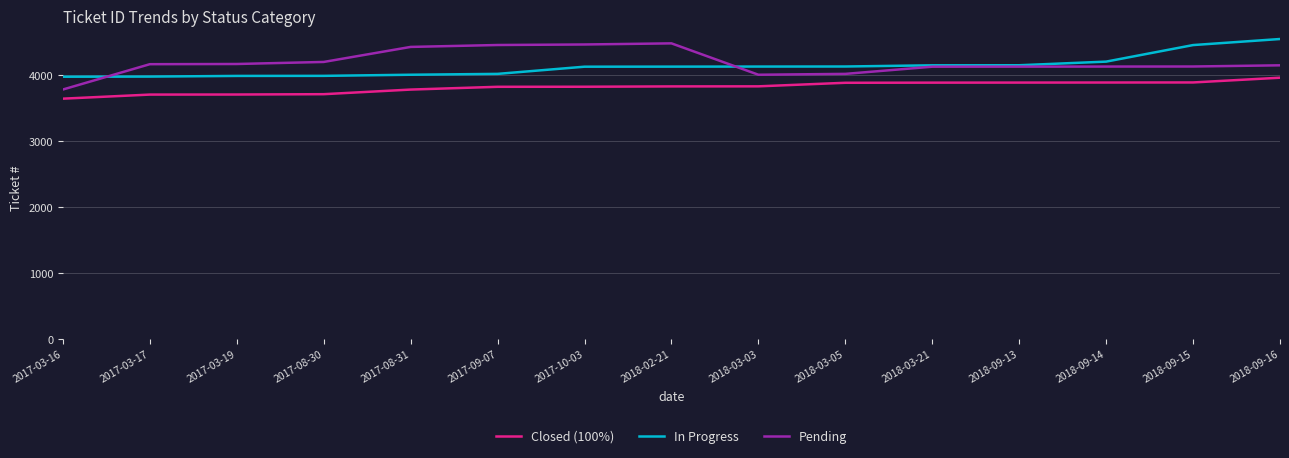

True or false: Closed (100%) and Pending cross at least once.

False